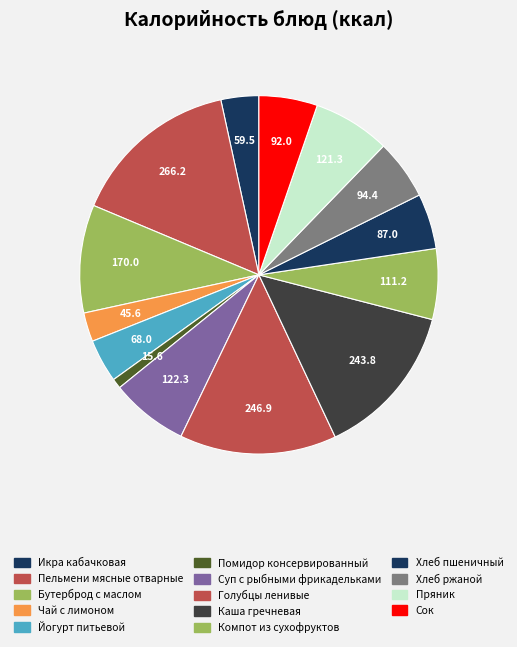

What is the smallest slice in the pie chart?

Помидор консервированный